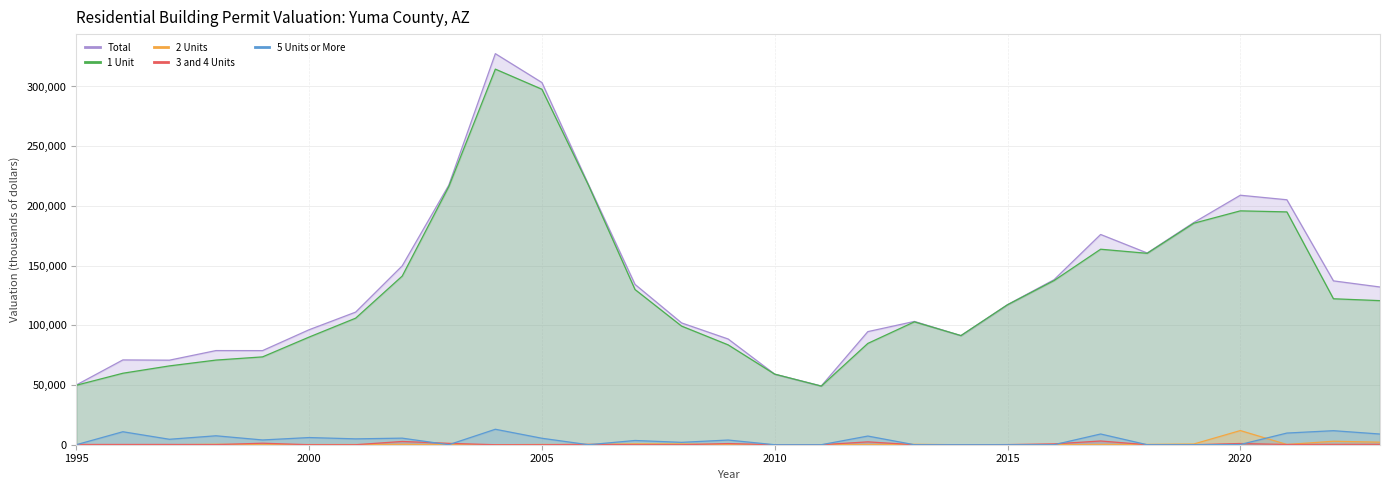

True or false: 3 and 4 Units and 1 Unit cross at least once.

False